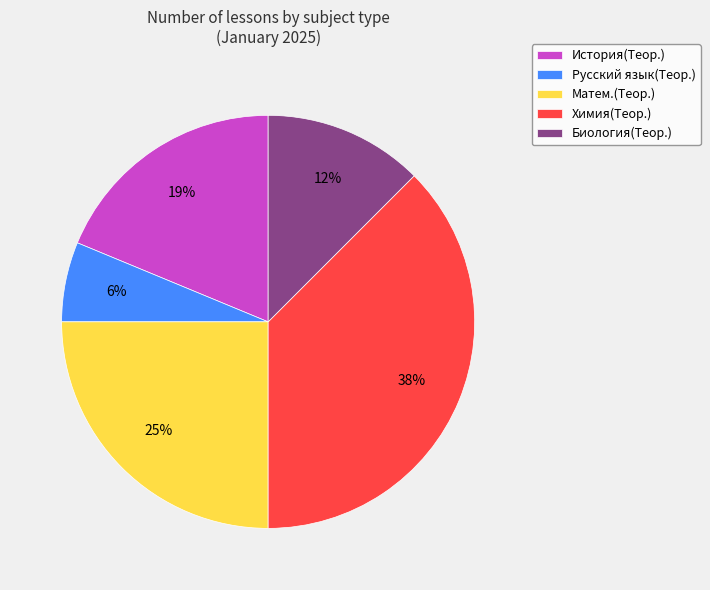

To the nearest percent, what is the average slice percentage?

20%